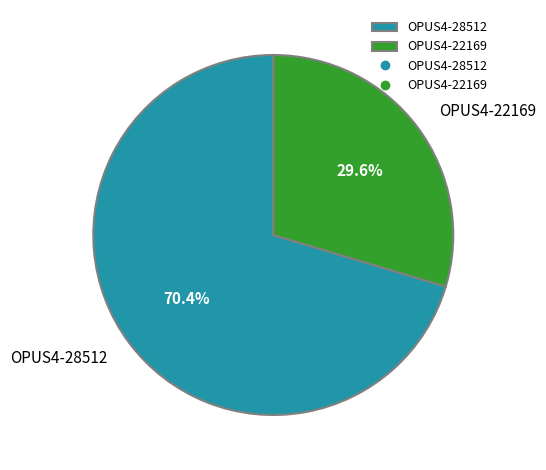

Count the number of slices in the pie.

2